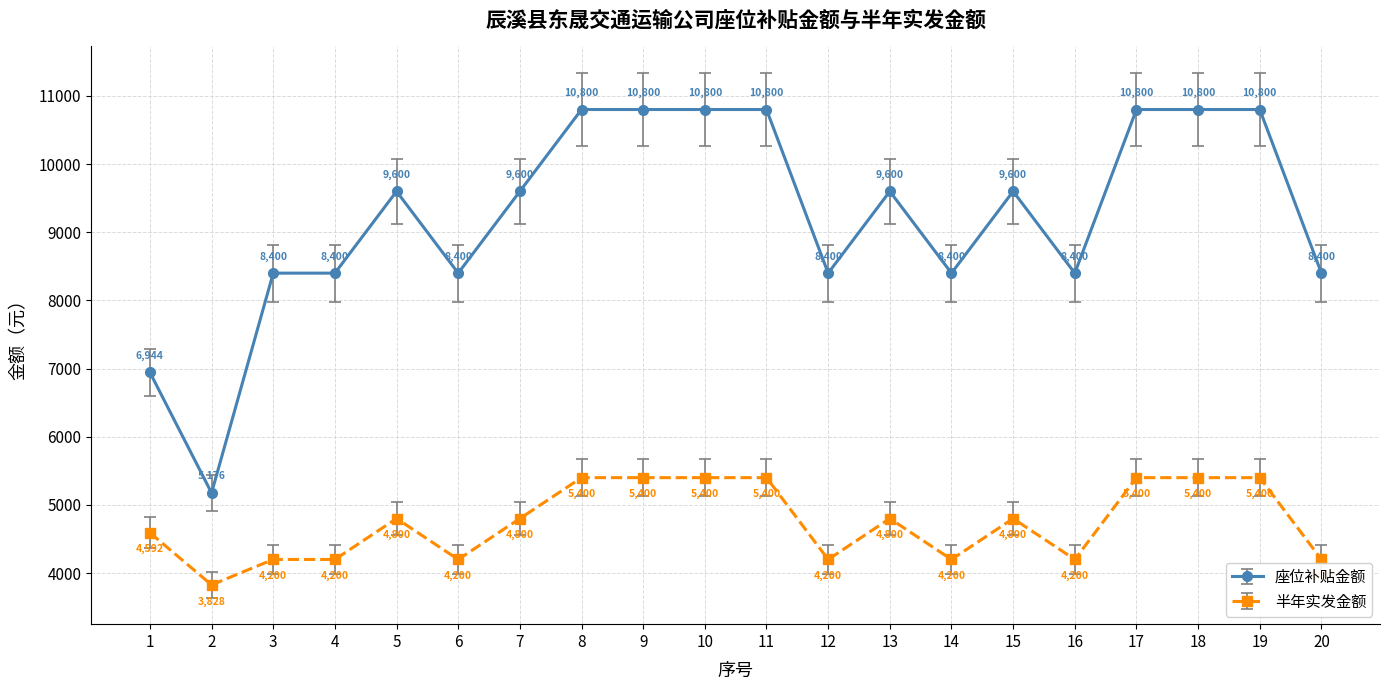

True or false: 座位补贴金额 has more than 1 points higher than both neighbors.

True